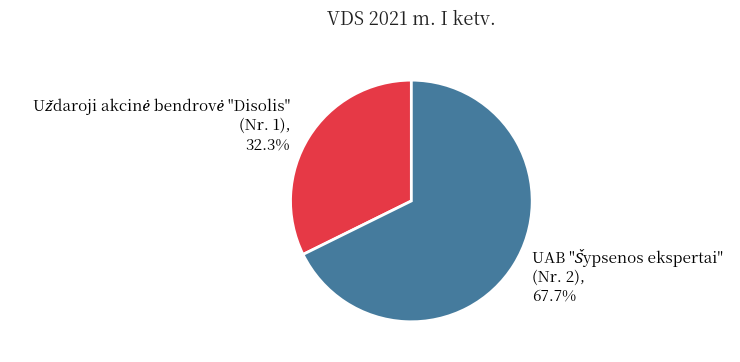

To the nearest percent, what is the average slice percentage?

50%